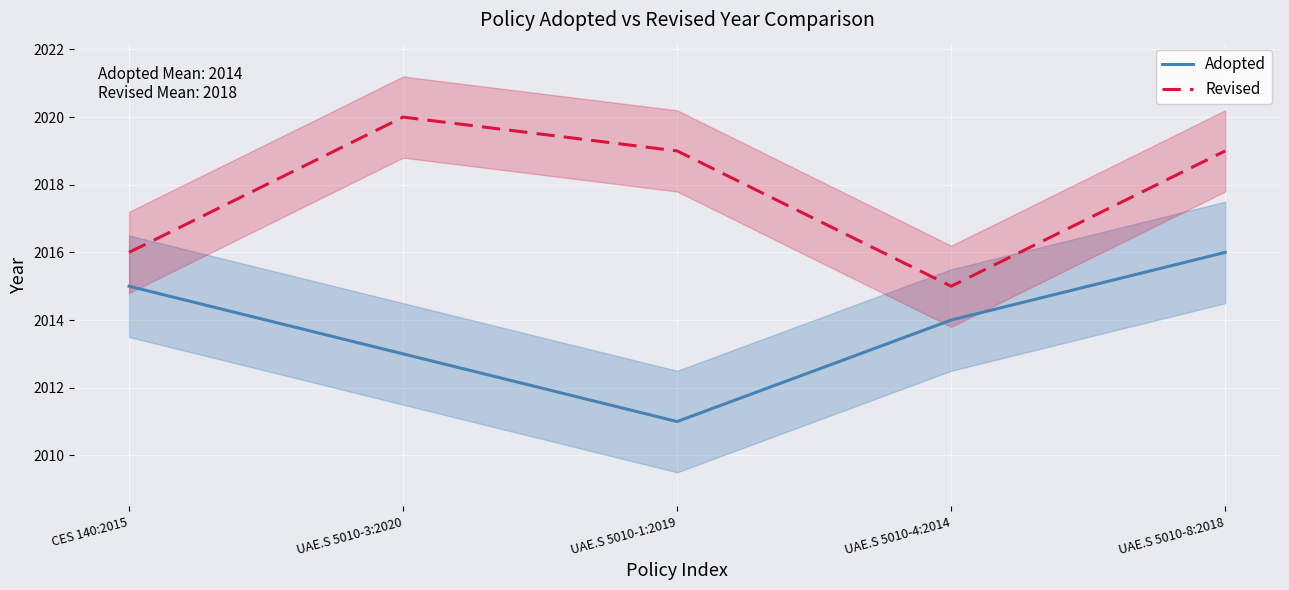

In Revised, how many points are lower than both neighbors (excluding endpoints)?

1